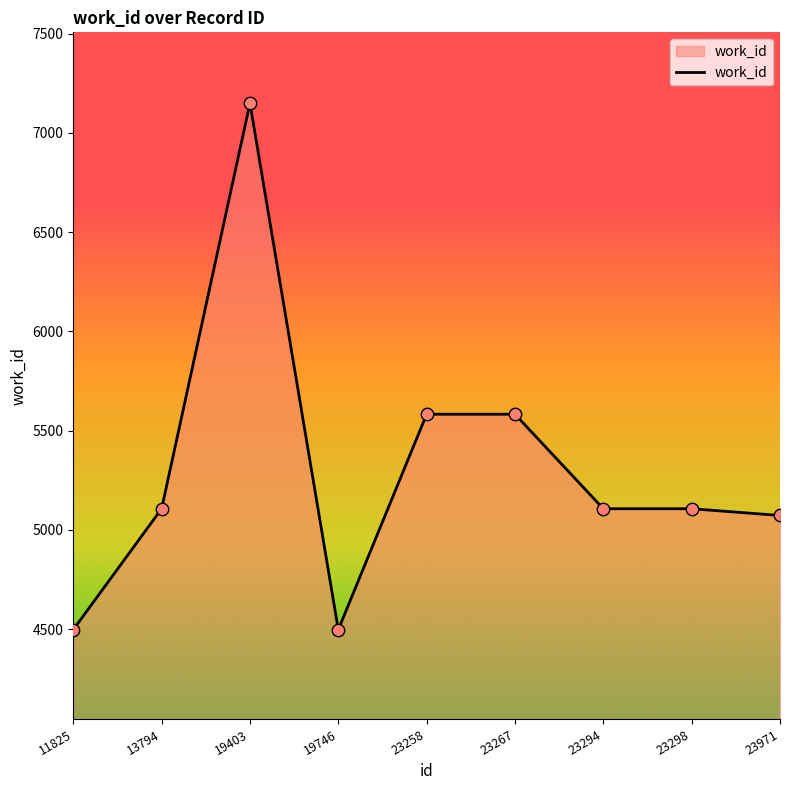

What is the change in value from 23258 to 23298?

-476